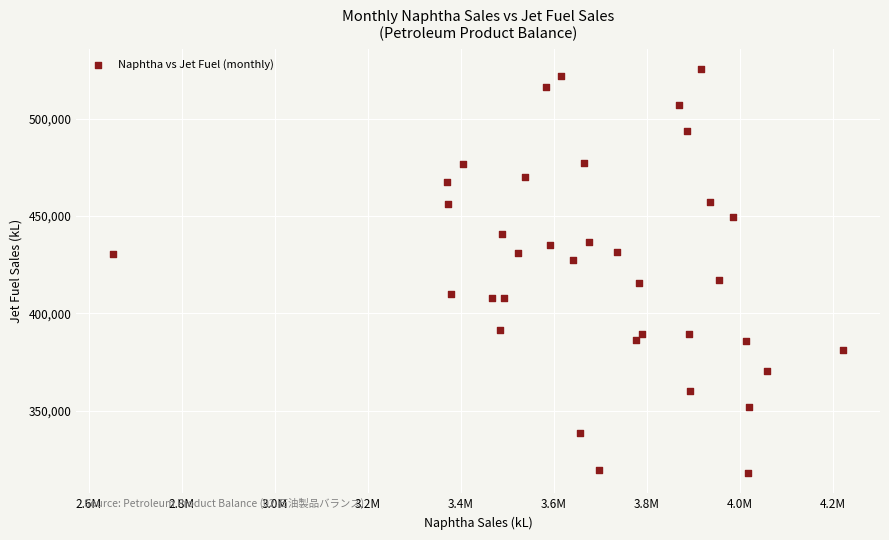

What is the range of Y values (max minus min)?

207600